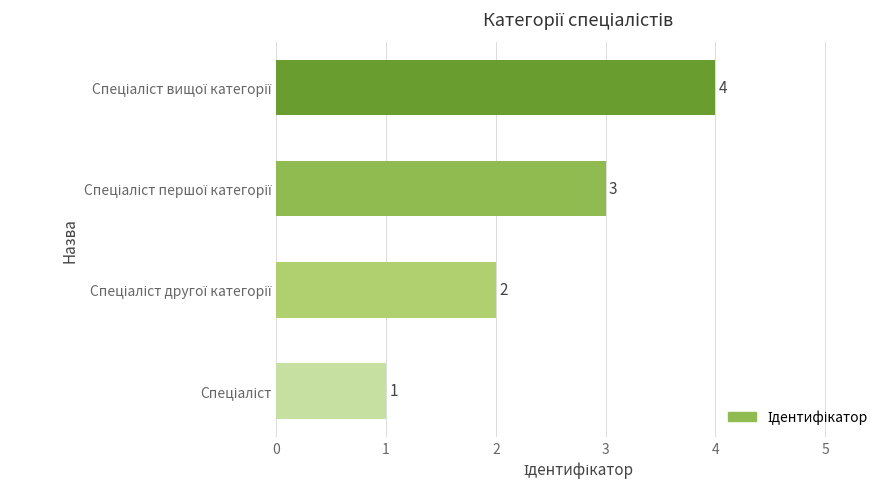

What is the difference between the maximum and minimum values?

3